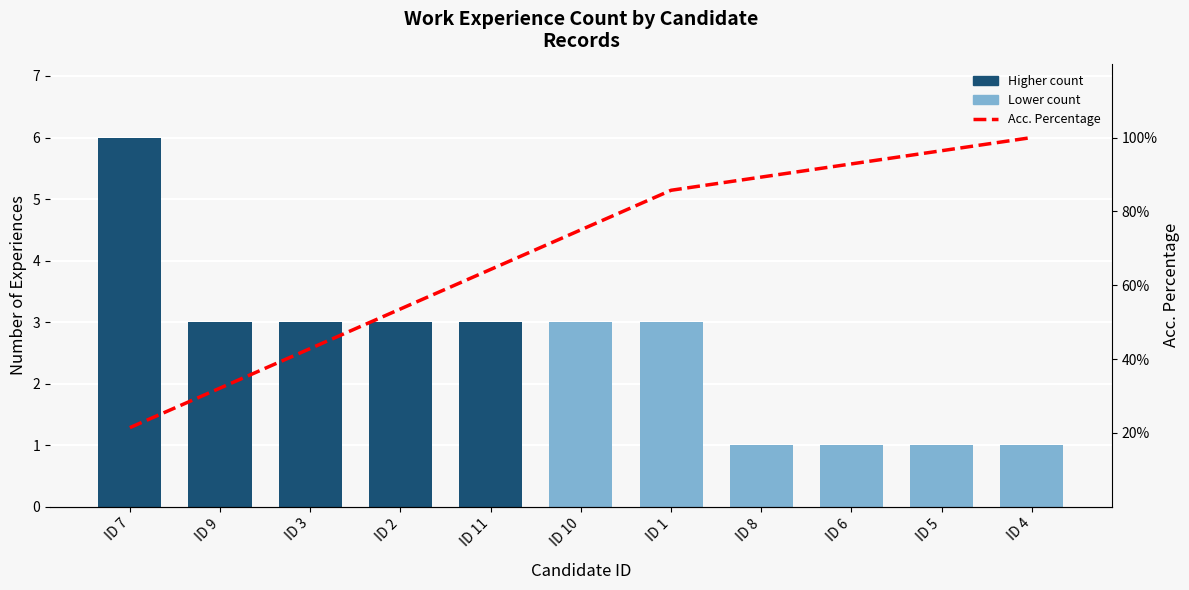

At which category is the sum across all series the highest?

ID 4